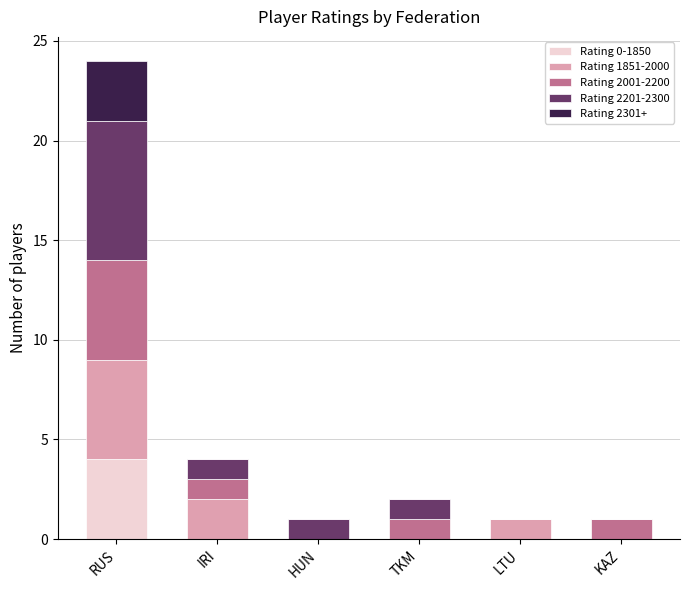

At which category is the sum across all series the highest?

RUS